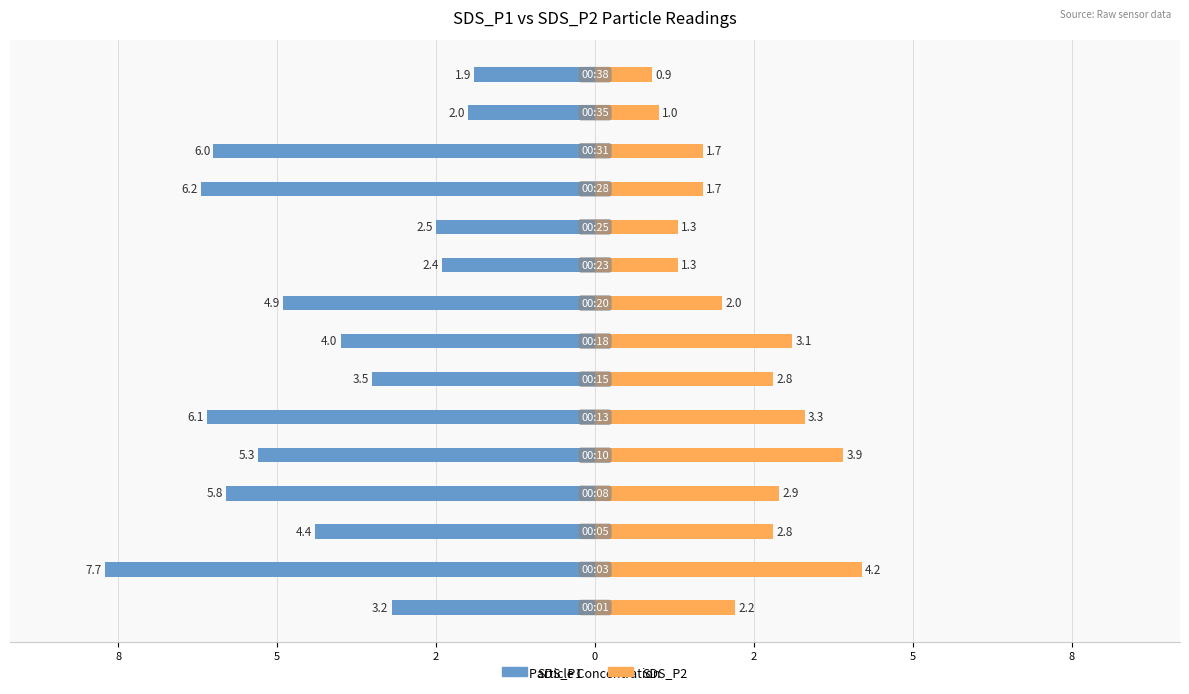

Reading right to left, transcribe all the data shown in this chart.

SDS_P1: -1.9	-2.0	-6.0	-6.2	-2.5	-2.4	-4.9	-4.0	-3.5	-6.1	-5.3	-5.8	-4.4	-7.7	-3.2
SDS_P2: 0.9	1.0	1.7	1.7	1.3	1.3	2.0	3.1	2.8	3.3	3.9	2.9	2.8	4.2	2.2